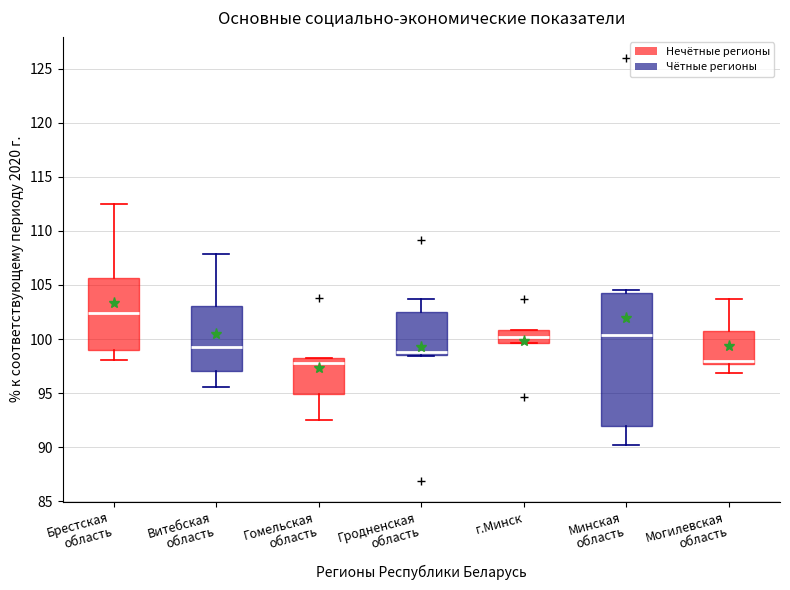

Reading left to right, read every box against the y-axis: the position of its median line, the range the box covers, and the ends of its whiskers. The values are not printed on the chart, so give them approximately, as read against the axis.

Брестская область: median 102.5, box 99.0 to 105.5, whiskers 98.0 to 112.5
Витебская область: median 99.5, box 97.0 to 103.0, whiskers 95.5 to 108.0
Гомельская область: median 98.0 (just below the box's upper edge), box 95.0 to 98.0, whiskers 92.5 to 98.0
Гродненская область: median 99.0, box 98.5 to 102.5, whiskers 98.5 to 103.5
г.Минск: median 100.0, box 99.5 to 101.0, whiskers 99.5 to 101.0
Минская область: median 100.5, box 92.0 to 104.5, whiskers 90.0 to 104.5 (just above the box's upper edge)
Могилевская область: median 98.0, box 97.5 to 101.0, whiskers 97.0 to 103.5